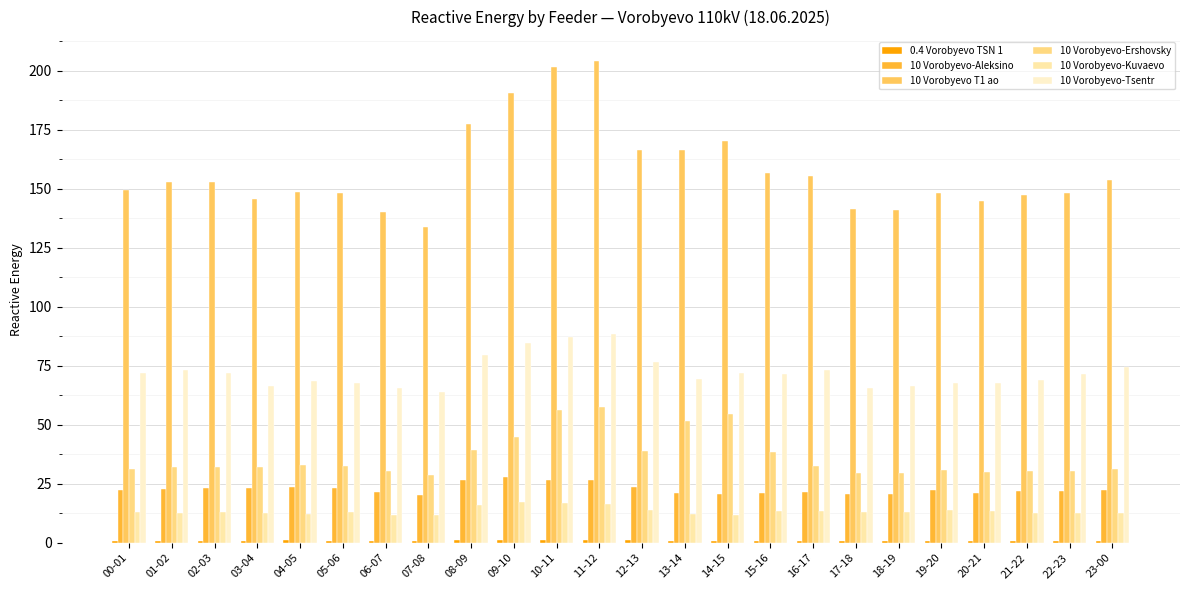

Are the bars horizontal?

No